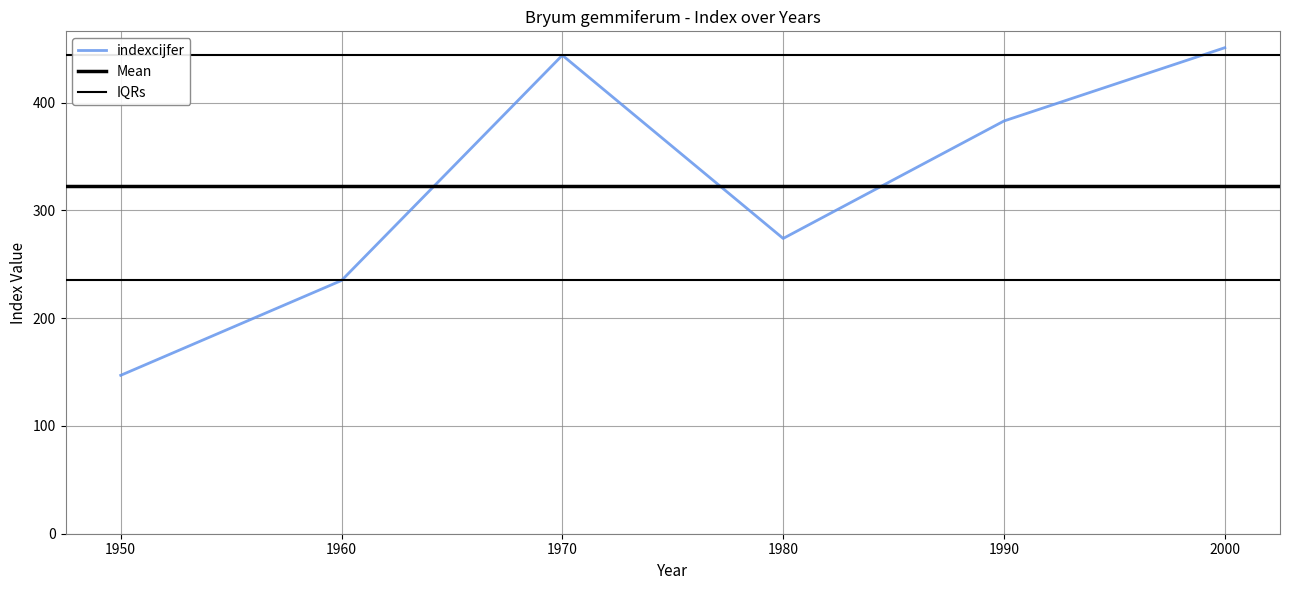

What is the difference between the maximum and second lowest values?

216